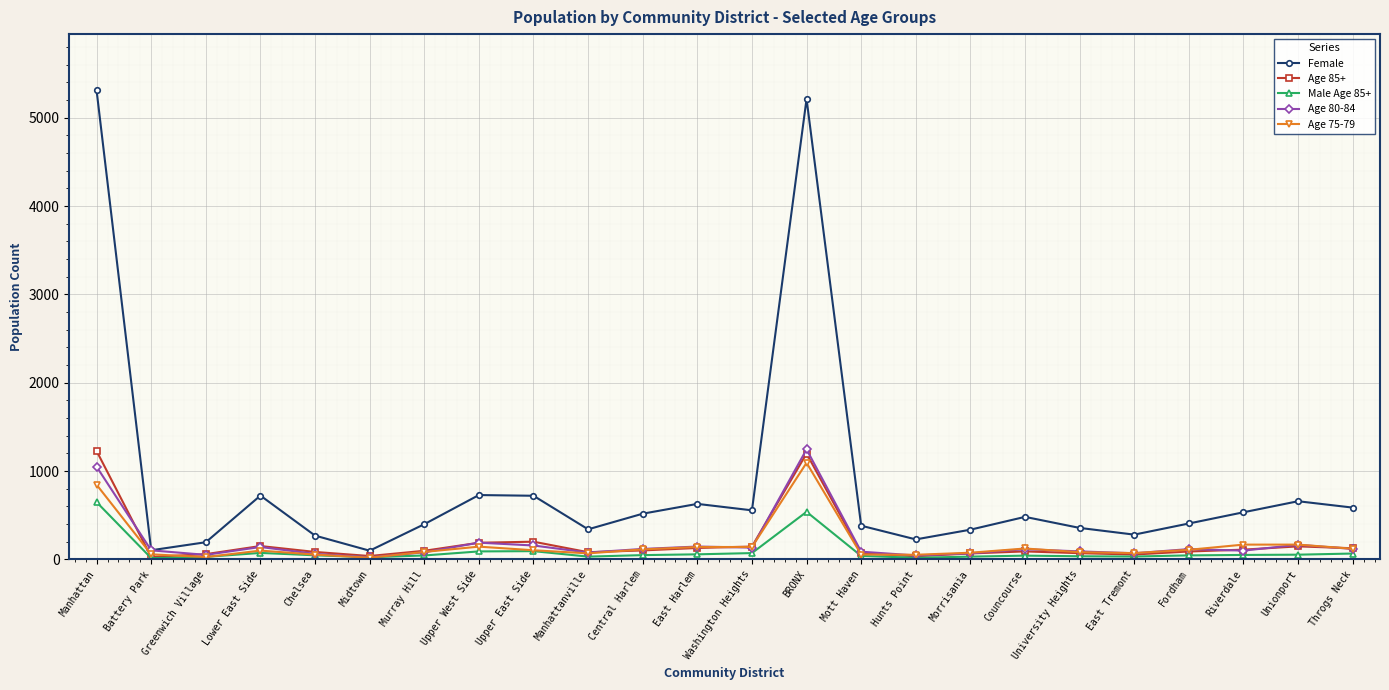

At which label is Age 75-79 closest to 556?

Manhattan